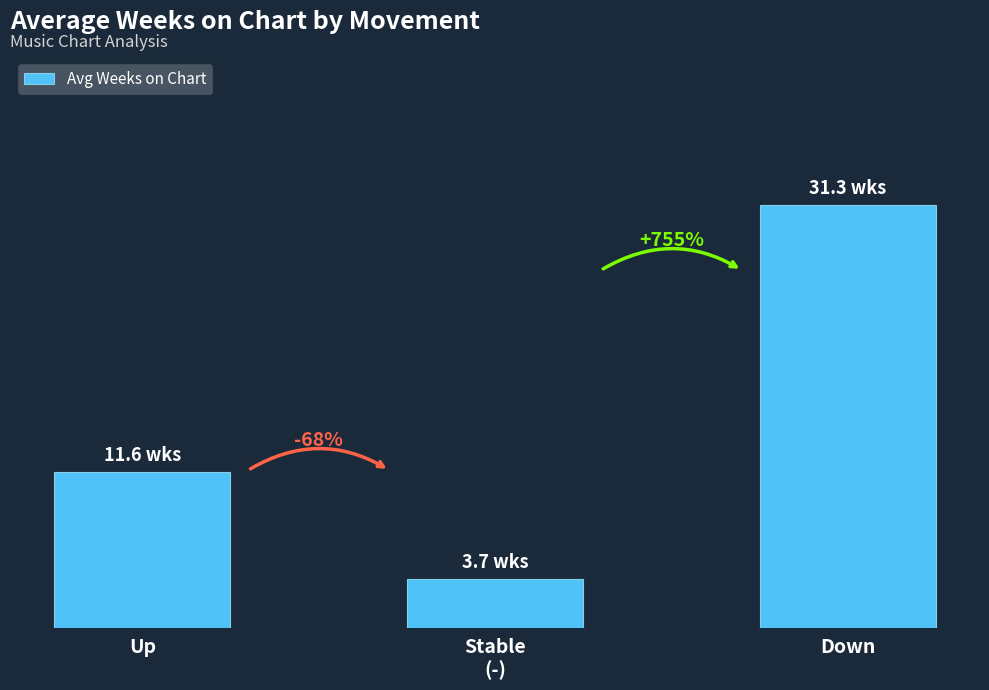

What is the difference between the values at Up and Stable
(-)?

7.9